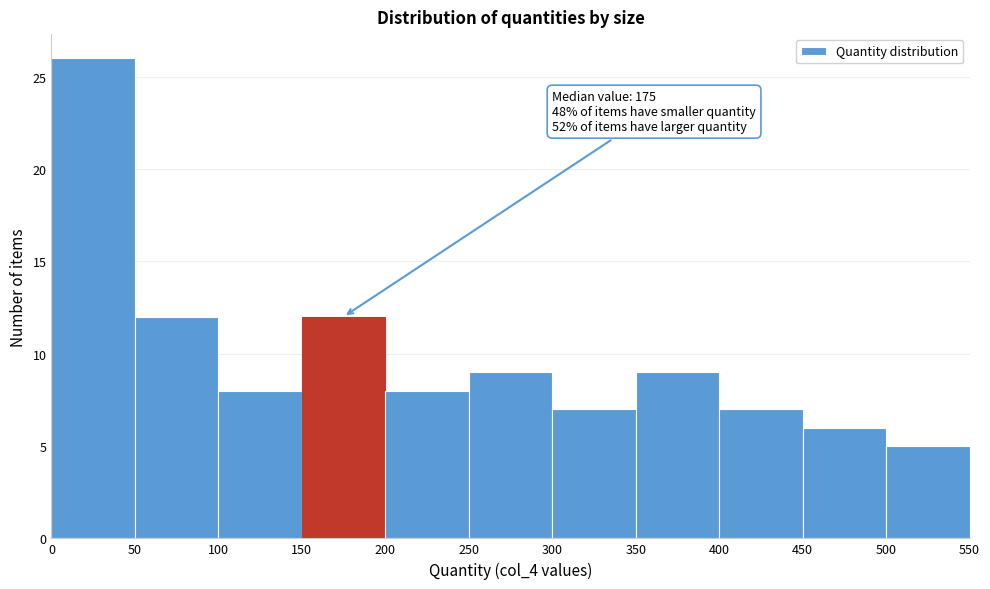

Over which range of the x-axis is the bar tallest?

0 to 50